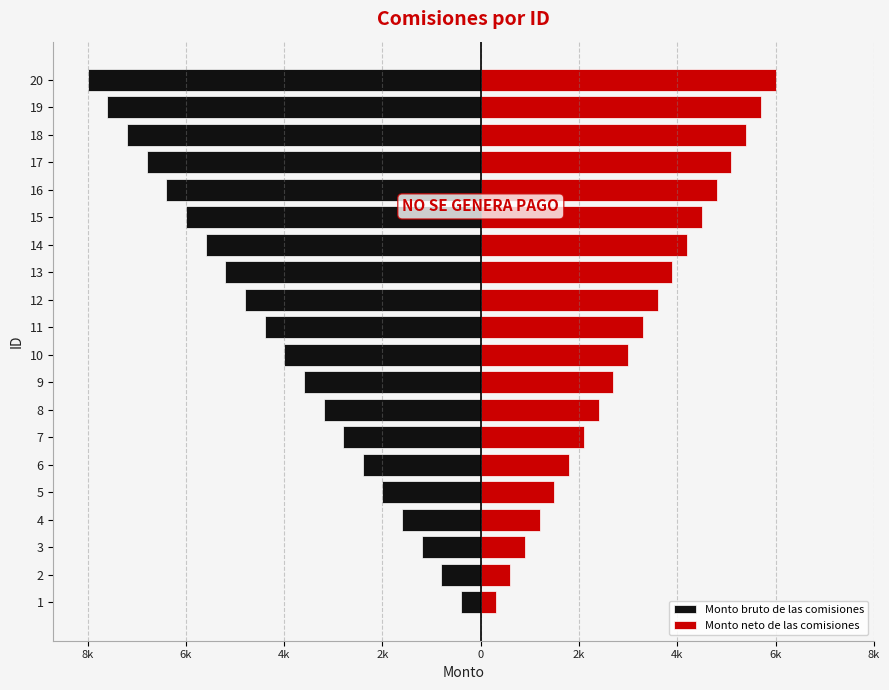

At 13, list the series in order from largest to smallest.

Monto neto de las comisiones, Monto bruto de las comisiones